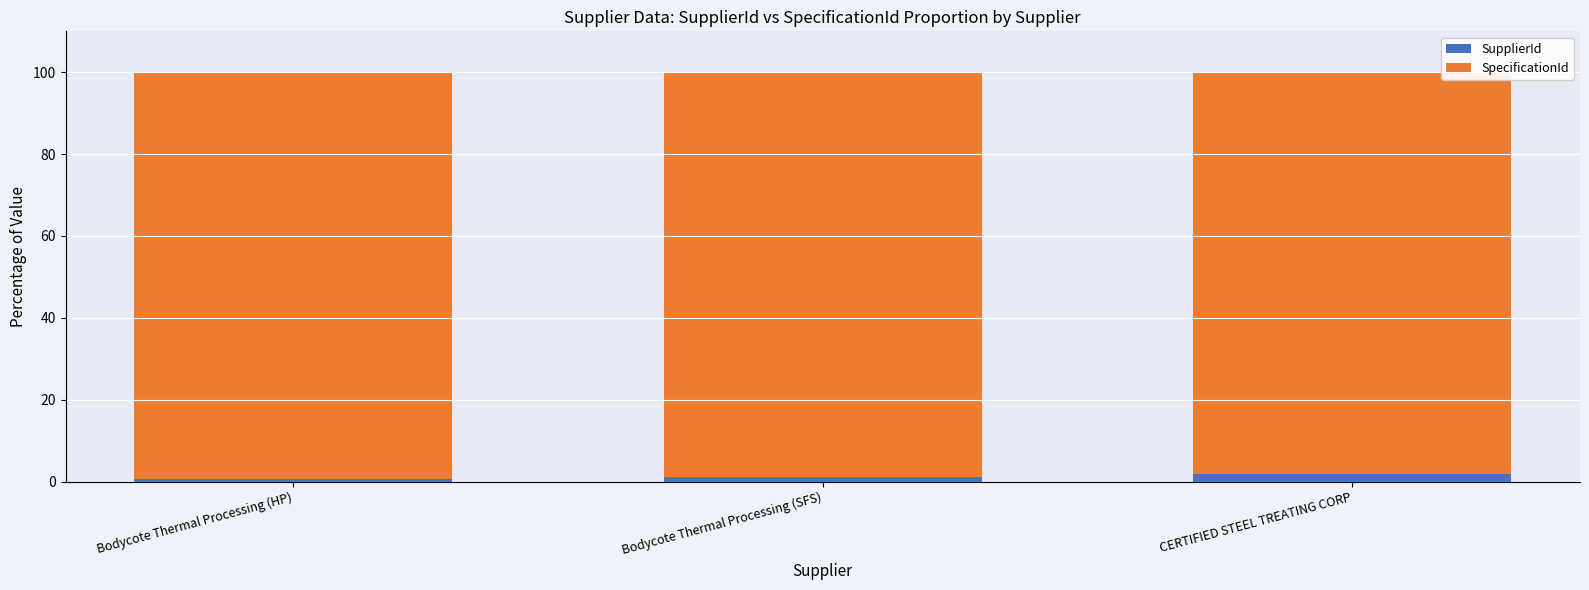

What is the average value of the SupplierId series?

1.2